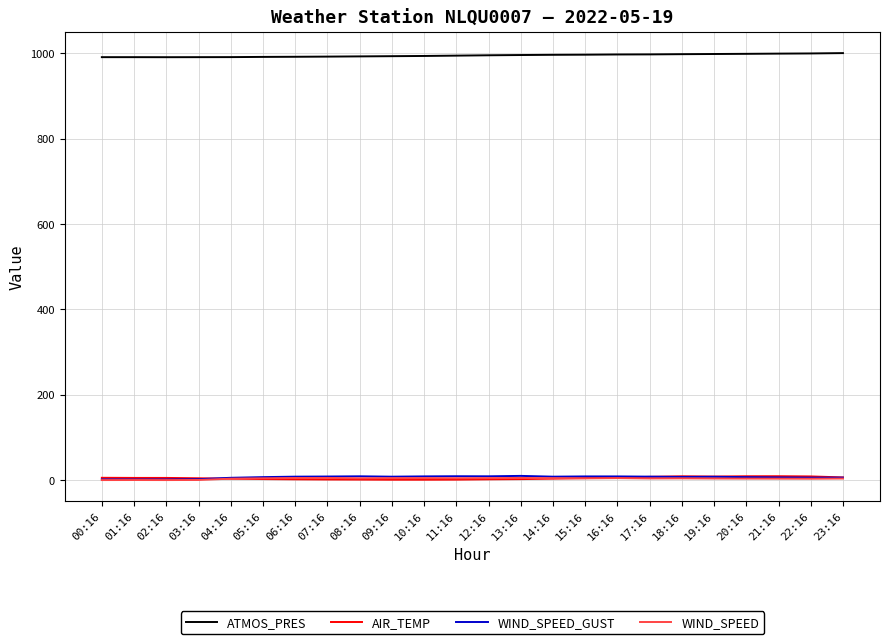

How many lines are shown in the chart?

4